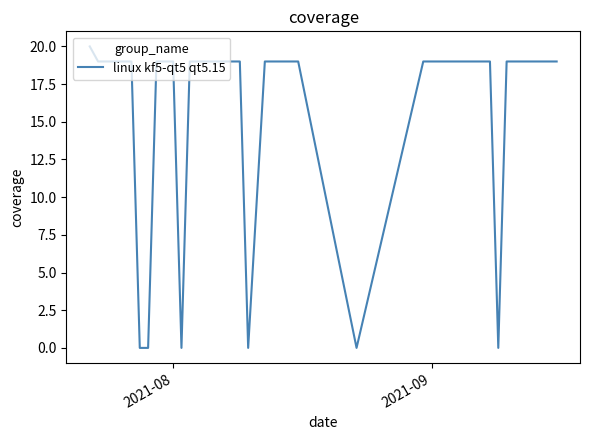

What is the maximum value shown in the chart?

20